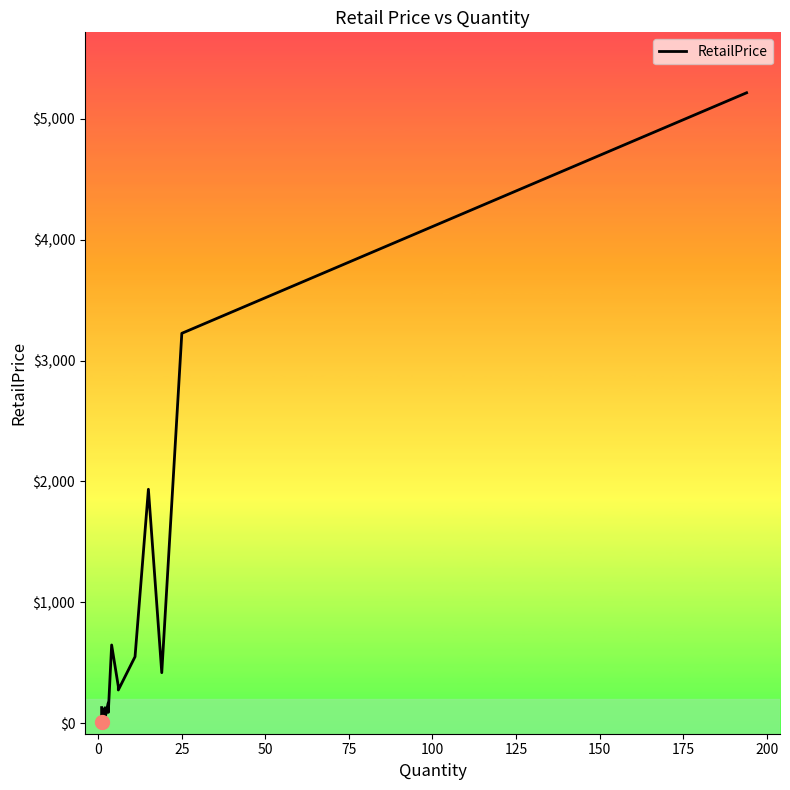

What is the change in value from 75 to 18?

+3205.1